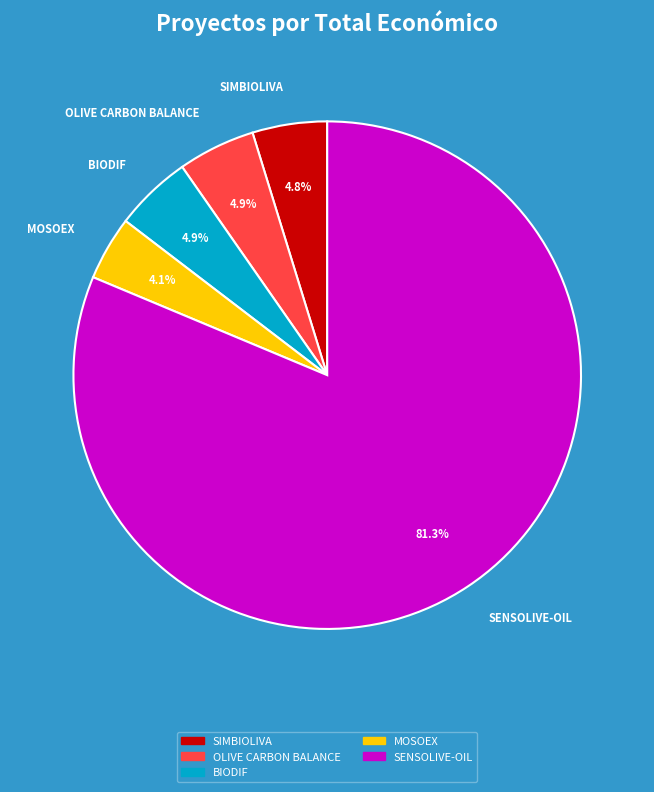

What percentage is the OLIVE CARBON BALANCE slice, to the nearest percent?

5%